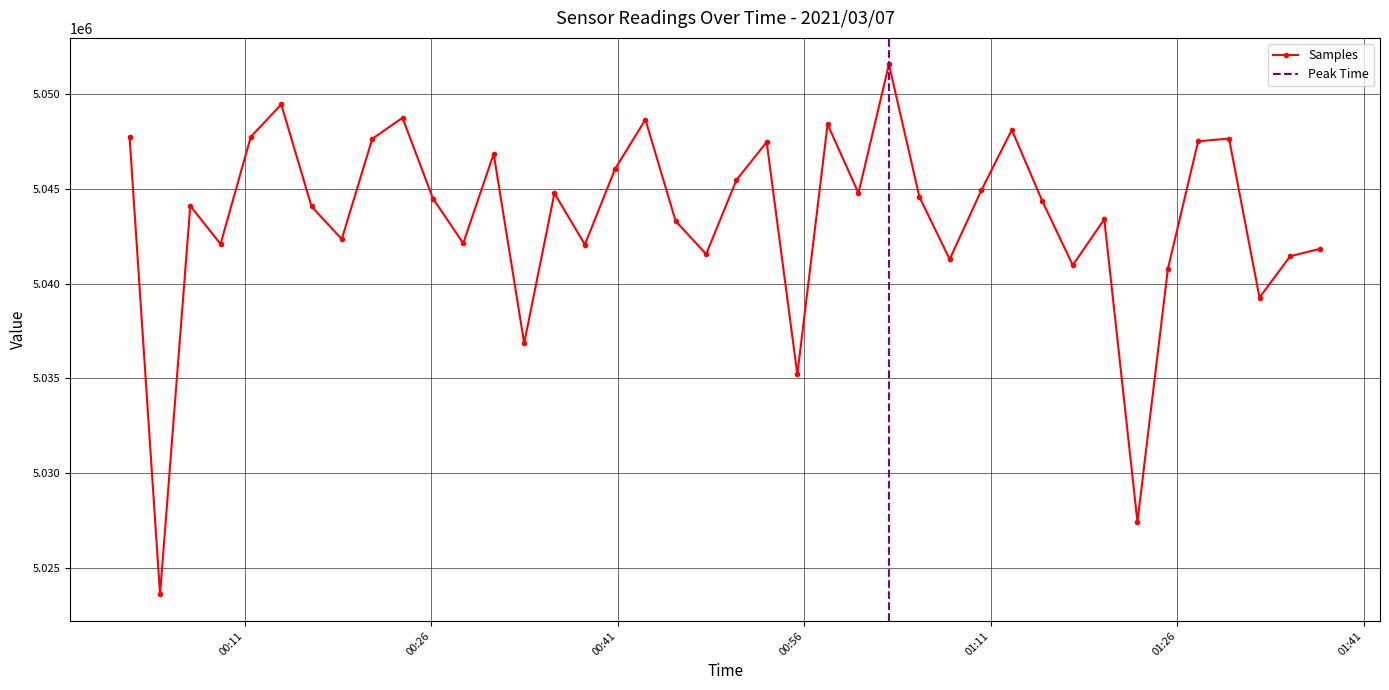

What is the value of the Samples point at the 33rd from the left?

5043399